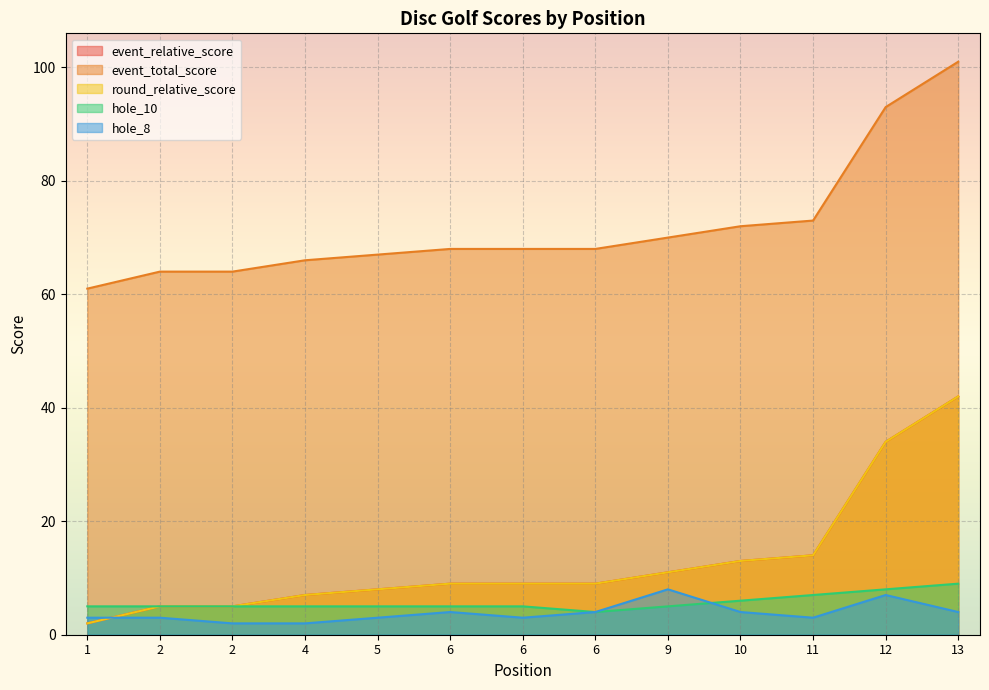

What is the value of the event_total_score point at the 10th from the left?

72